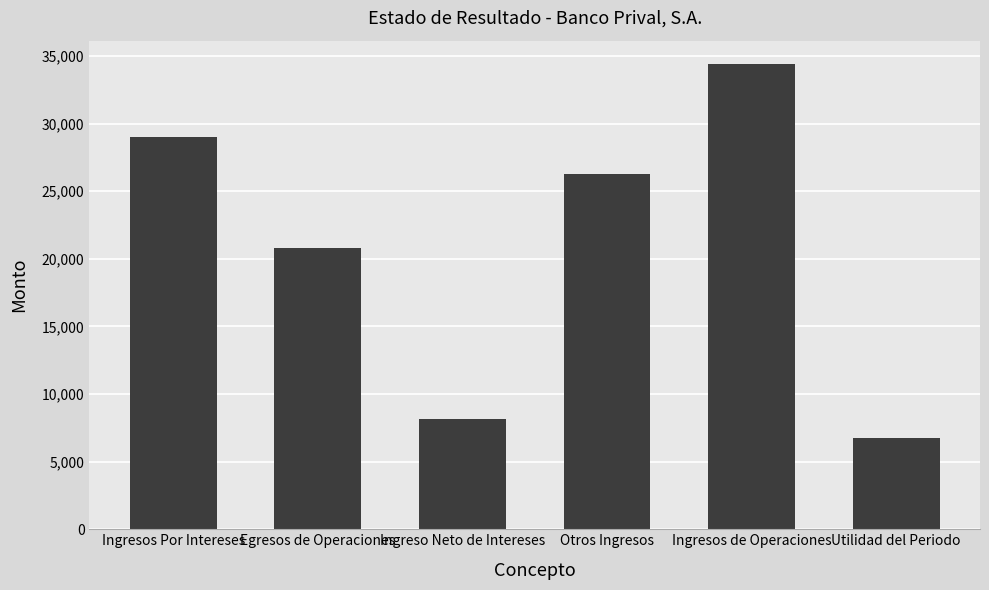

Is it true that the value at Ingresos Por Intereses is 44635.5?

False